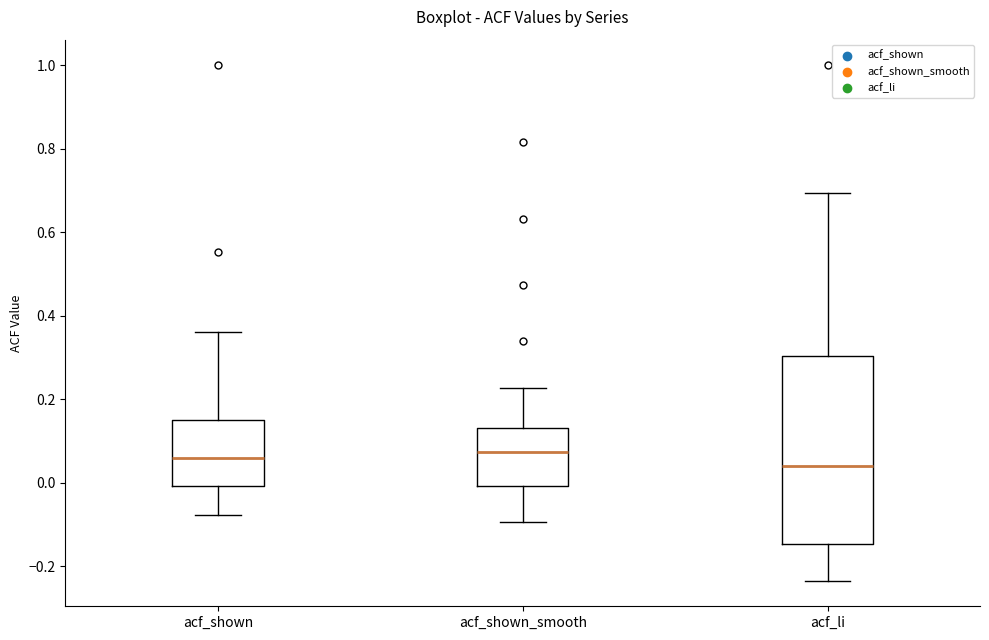

Comparing the boxes themselves (not the whiskers), which one is the tallest?

acf_li